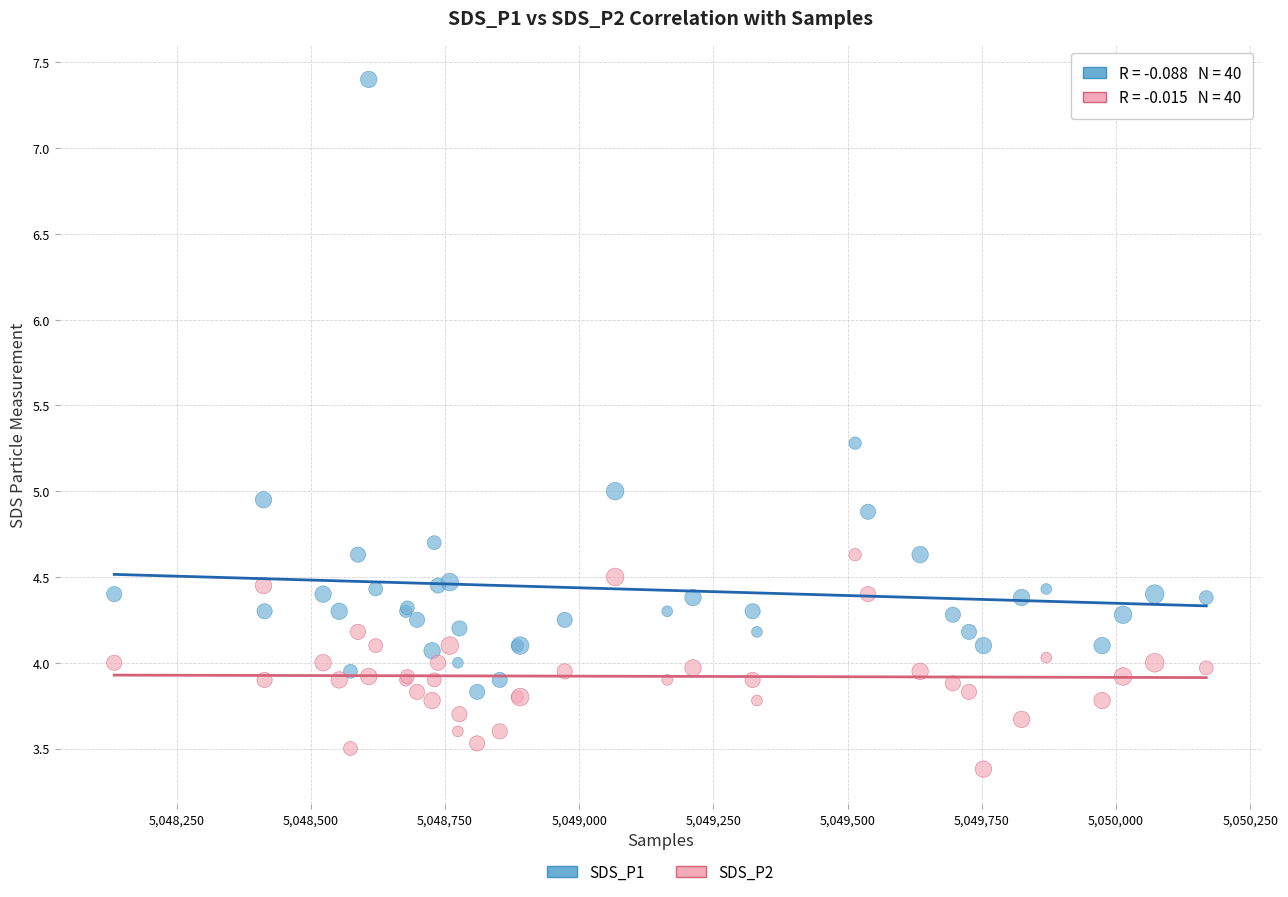

Which series contains the lowest Y value?

SDS_P2